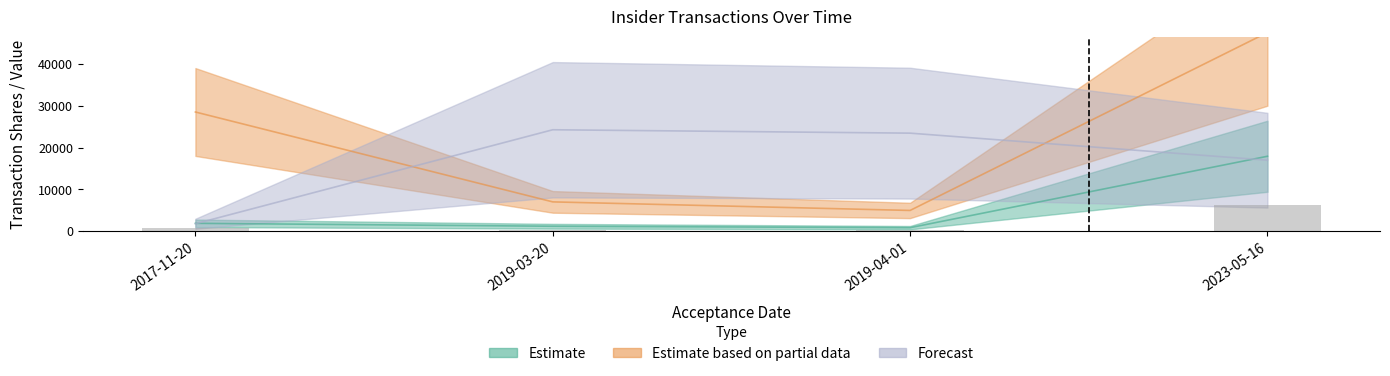

The value of transactionShares at 2019-04-01 is 495. True or false?

False